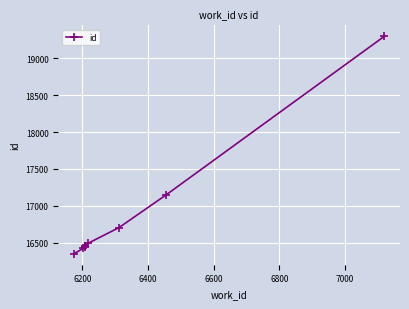

The value at 6400 is 5955. True or false?

False